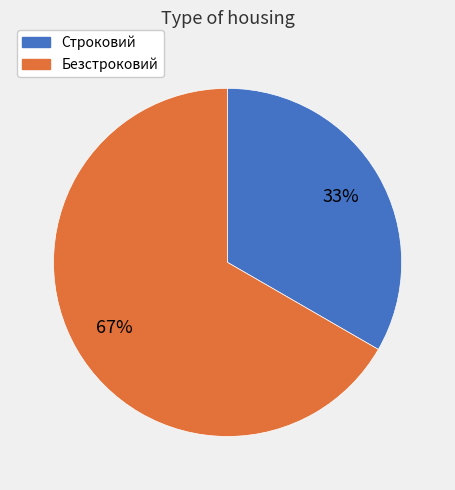

To the nearest percent, what is the combined percentage of Безстроковий and Строковий?

100%